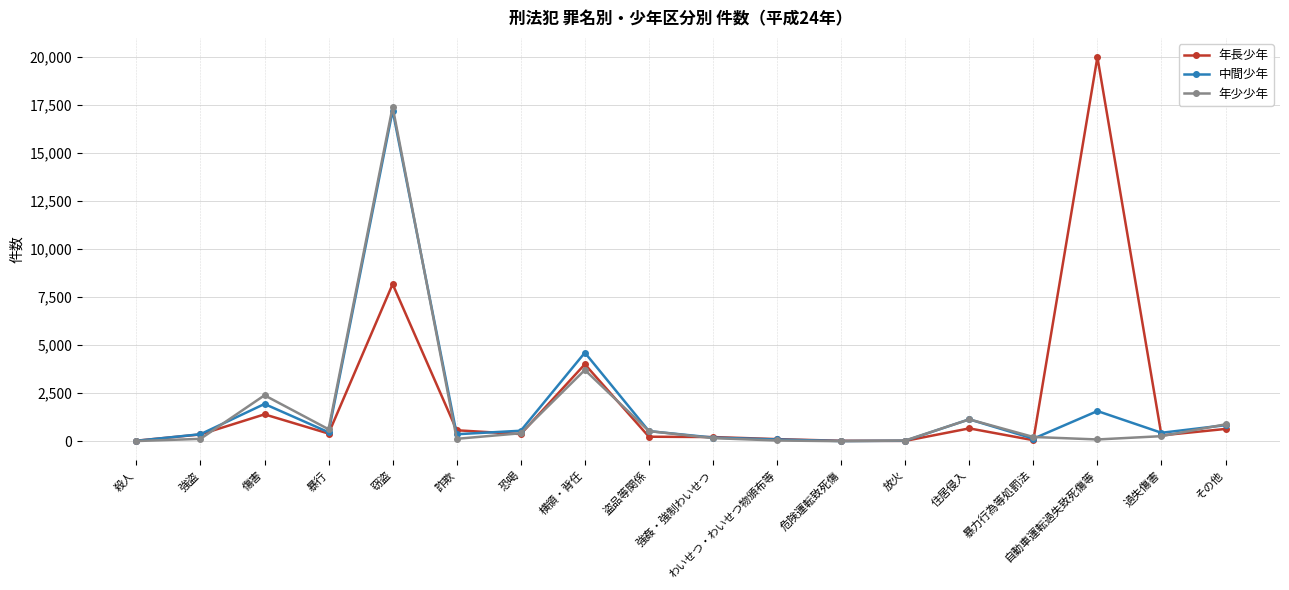

Which category has the highest value across all series?

自動車運転過失致死傷等